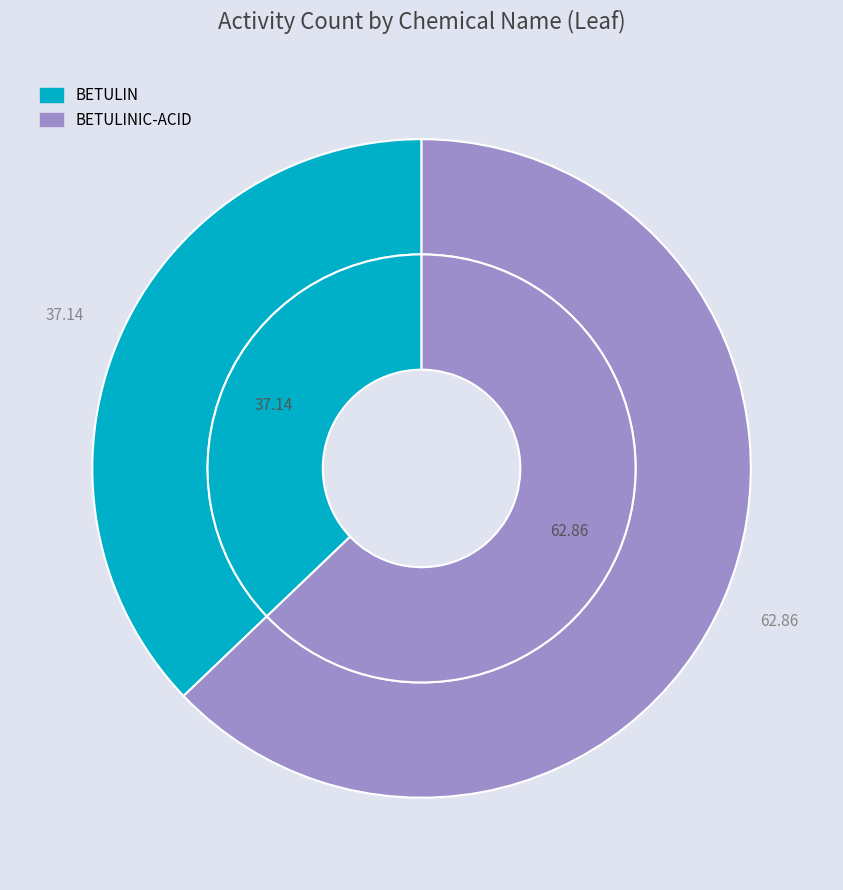

Approximately how many times larger is the value at BETULIN compared to BETULINIC-ACID?

0.6